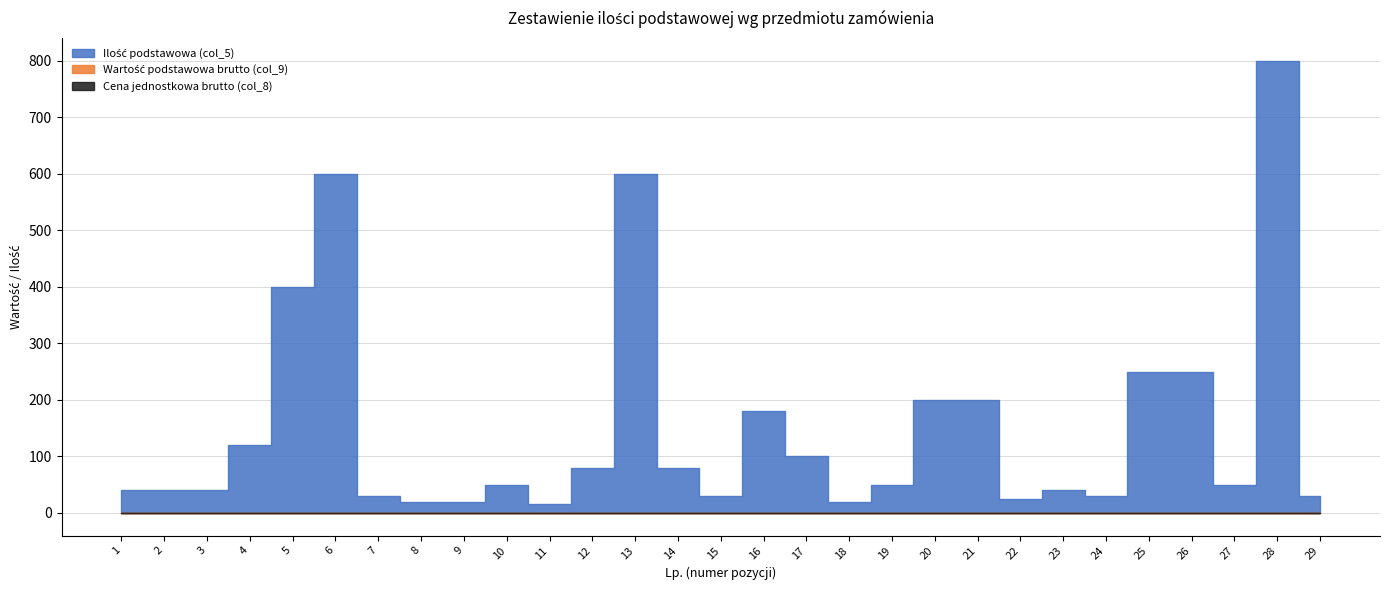

Which has a higher value, 23 or 6?

6